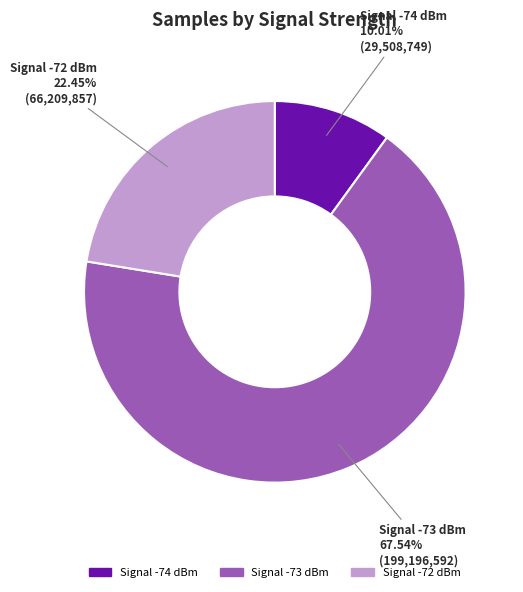

Do Signal -73 dBm and Signal -74 dBm together represent more than half of the pie?

Yes